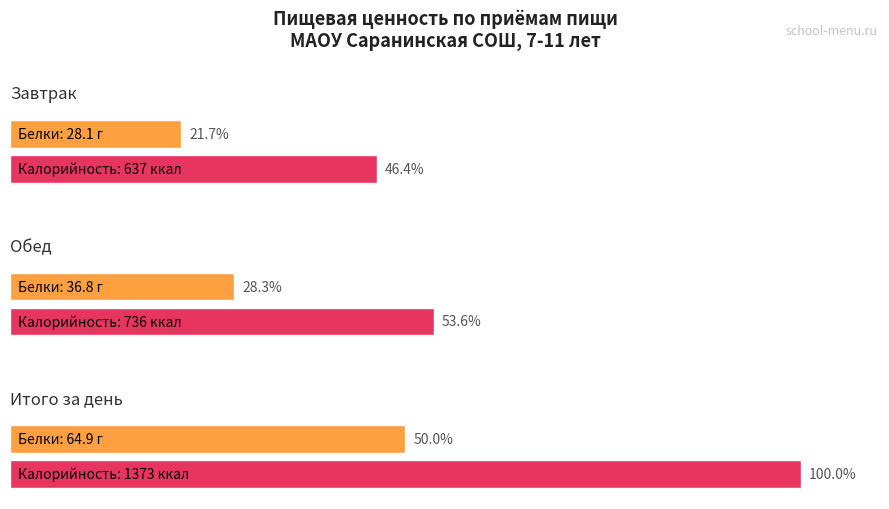

Which series changed the most between Завтрак and Обед?

Калорийность